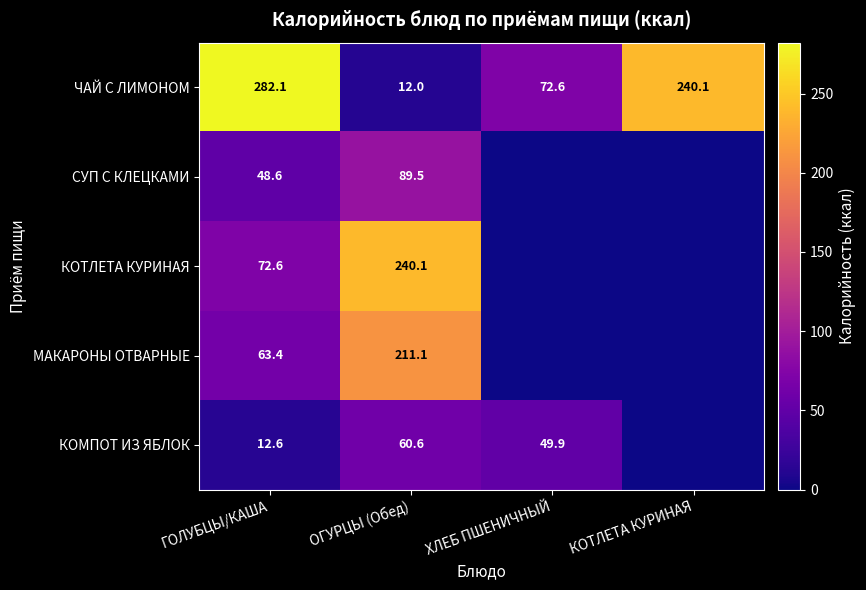

Is it true that СУП С КЛЕЦКАМИ equals 48.6 at ГОЛУБЦЫ/КАША?

True